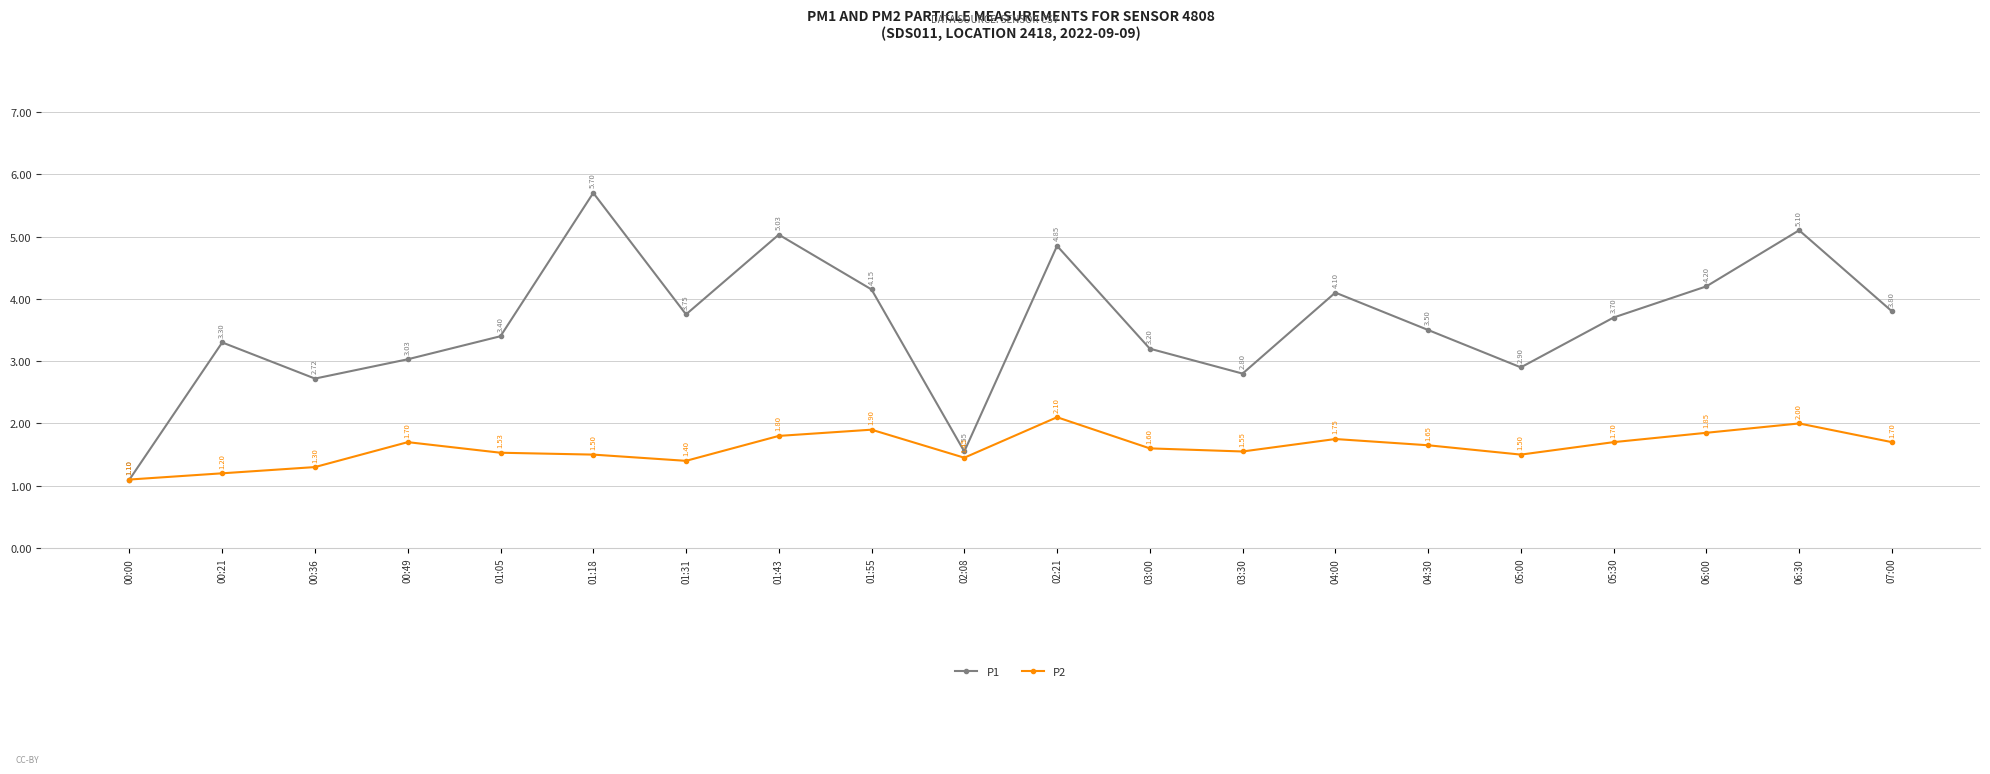

What is the value of the P1 point at the 9th from the left?

4.2